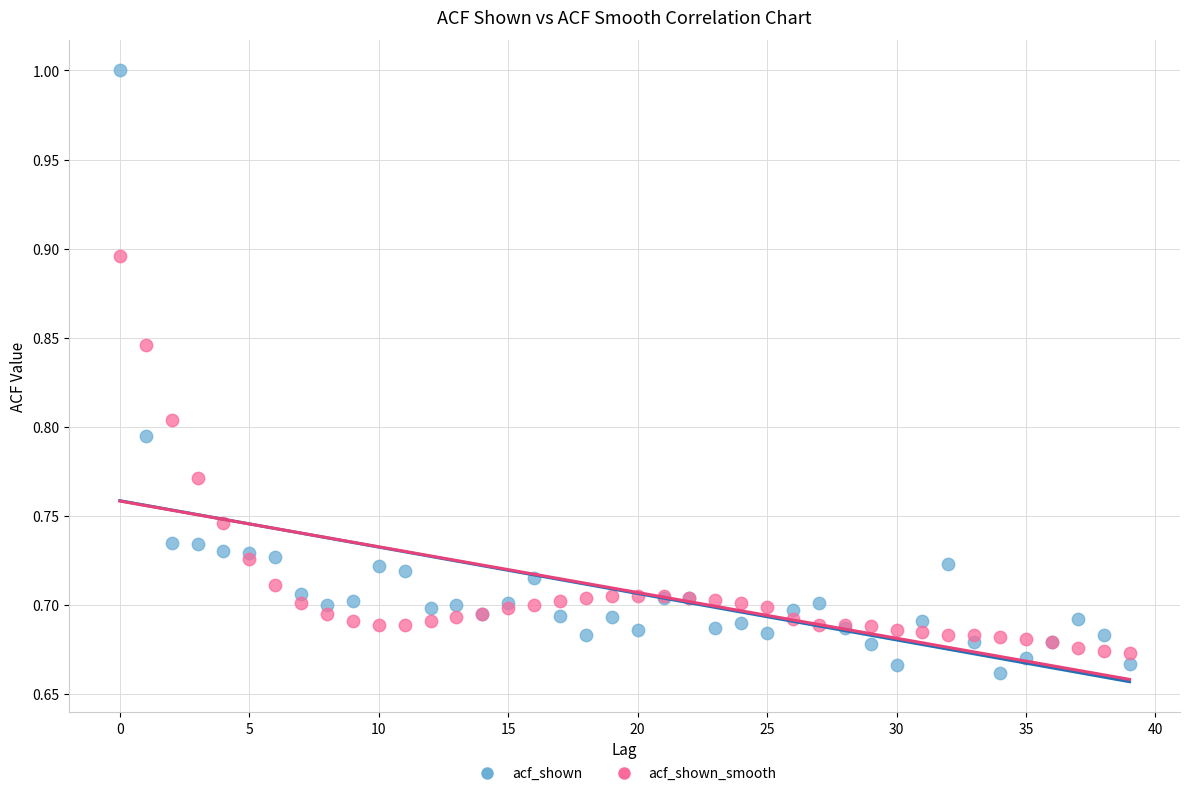

What are all the series names shown in the legend?

acf_shown, acf_shown_smooth